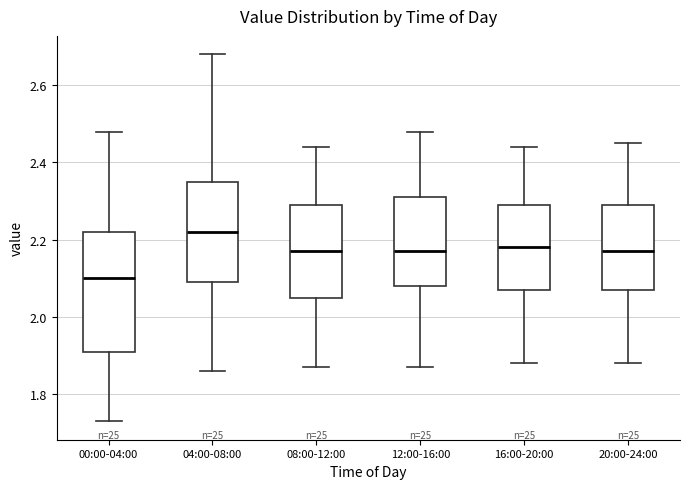

Where is the lower edge of the box for 12:00-16:00 on the y-axis? The values are not printed on the chart, so give them approximately, as read against the axis.

2.08